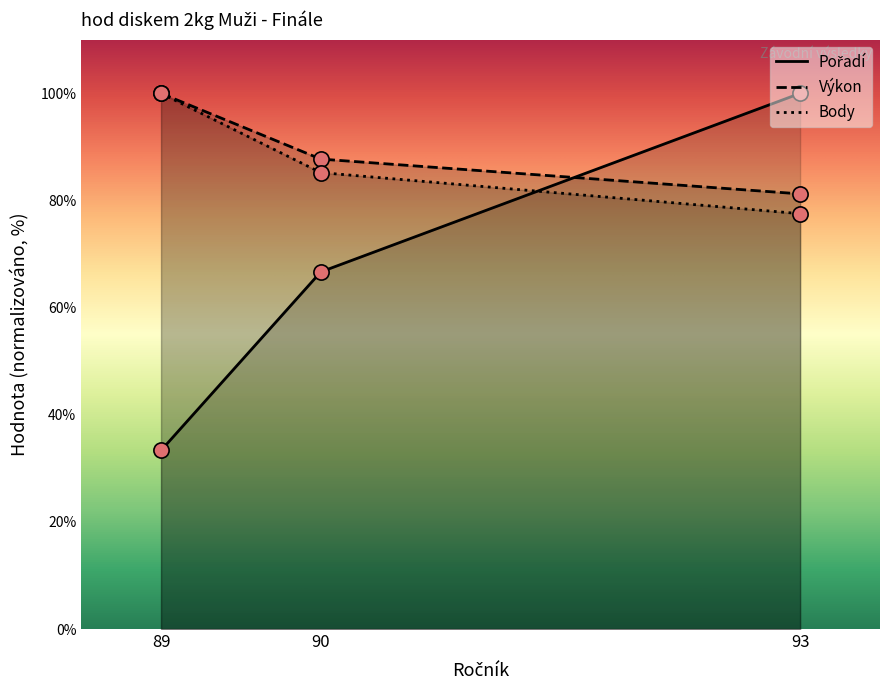

Which series reaches the maximum Y coordinate?

Pořadí